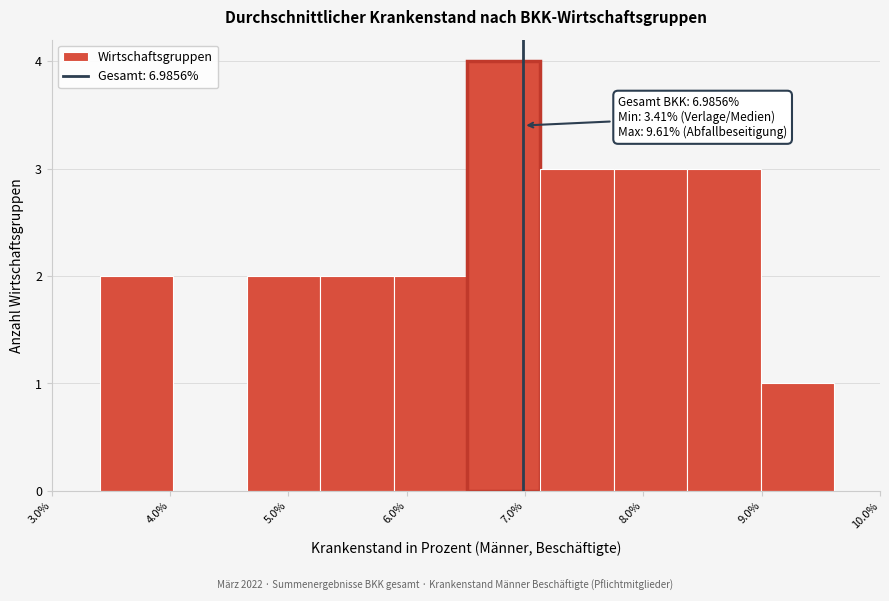

Which range on the x-axis has the tallest bar?

6.5 to 7.1